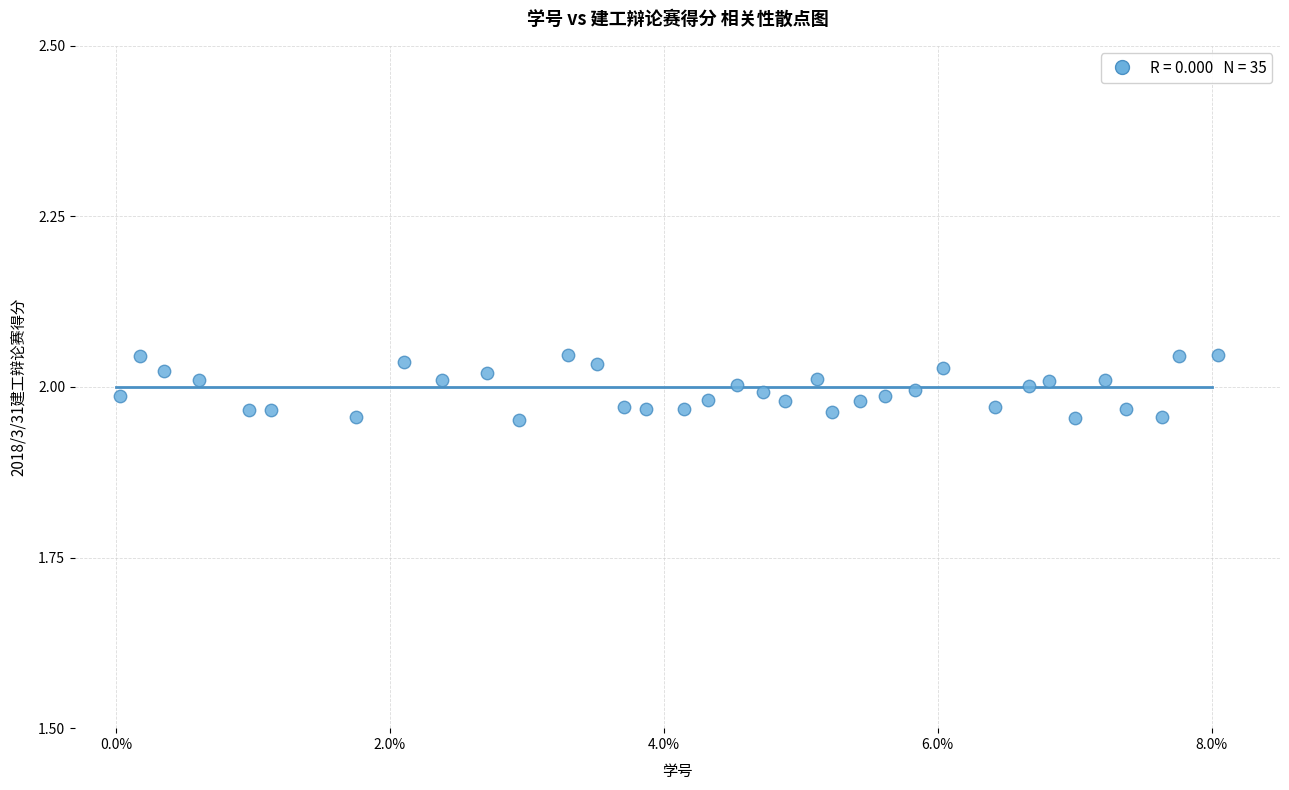

What is the range of X values (max minus min)?

8.0